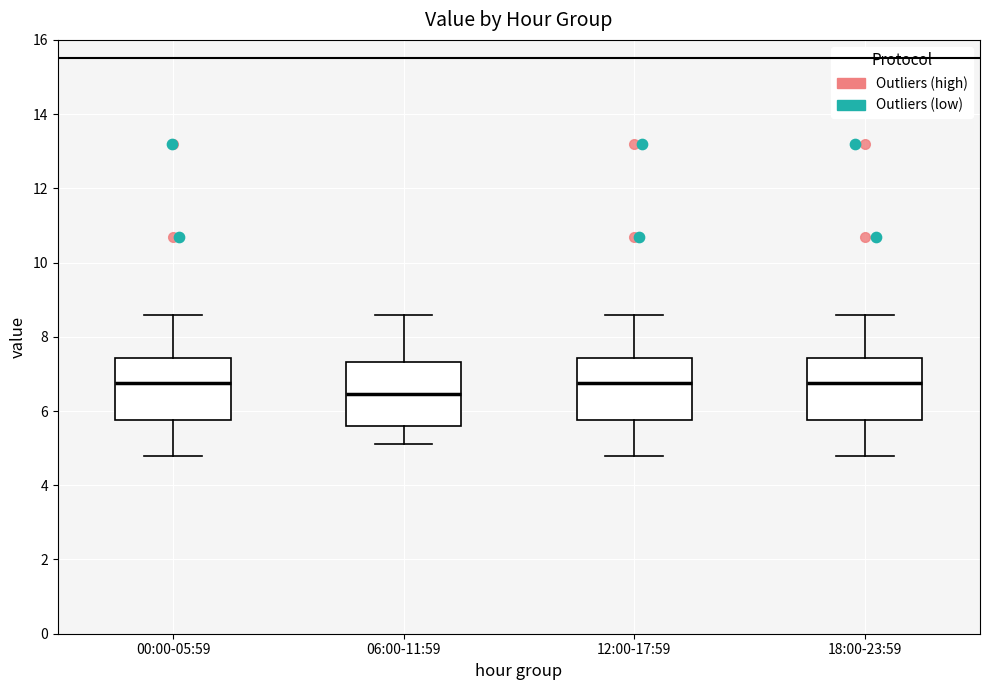

Which box has the lowest median line?

06:00-11:59